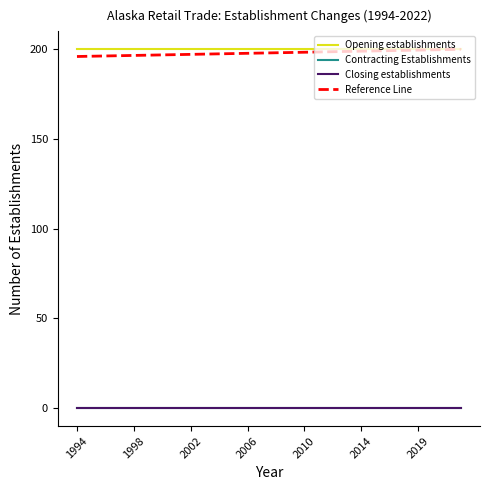

Does the chart have visible grid lines?

No